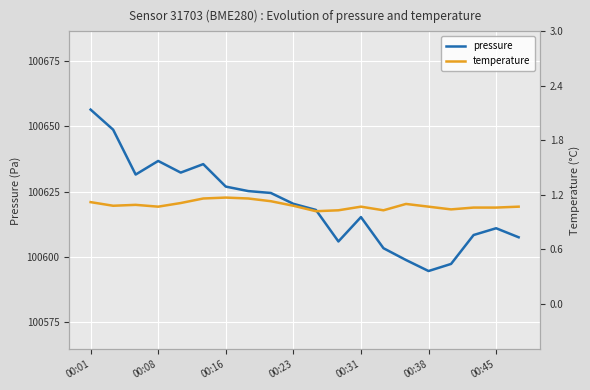

Which series has the largest total across all categories?

pressure